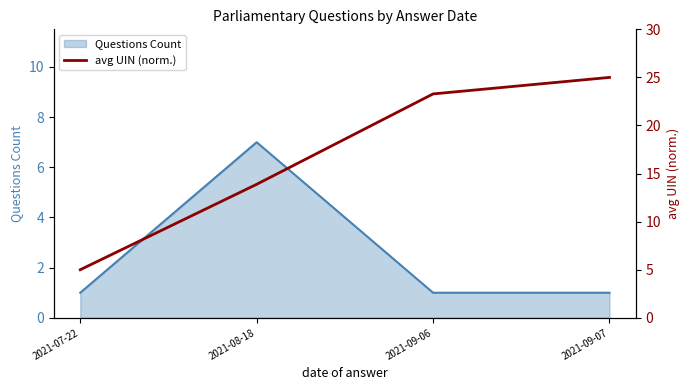

How many lines are shown in the chart?

1